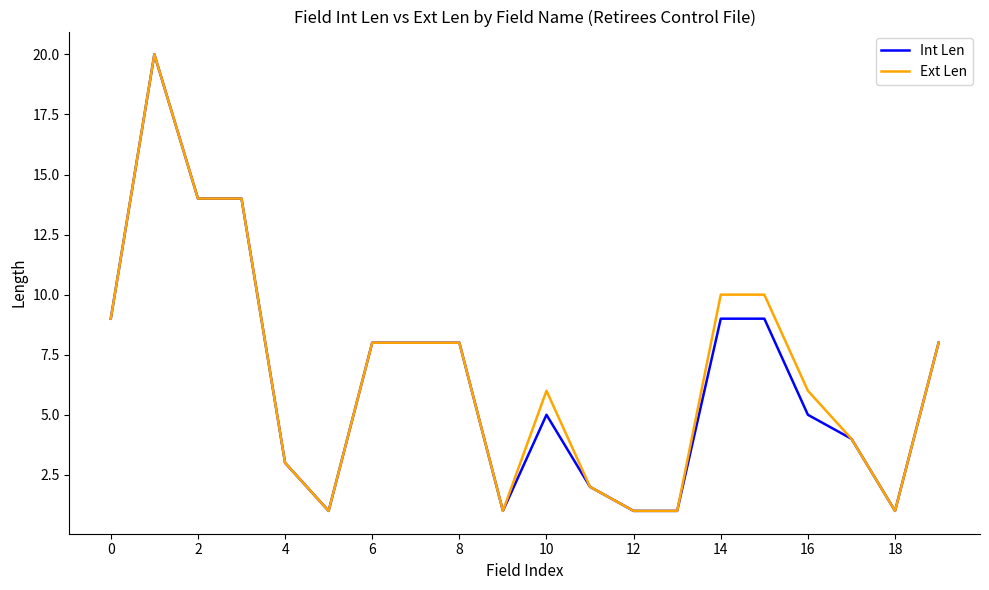

What is the greatest value displayed?

20